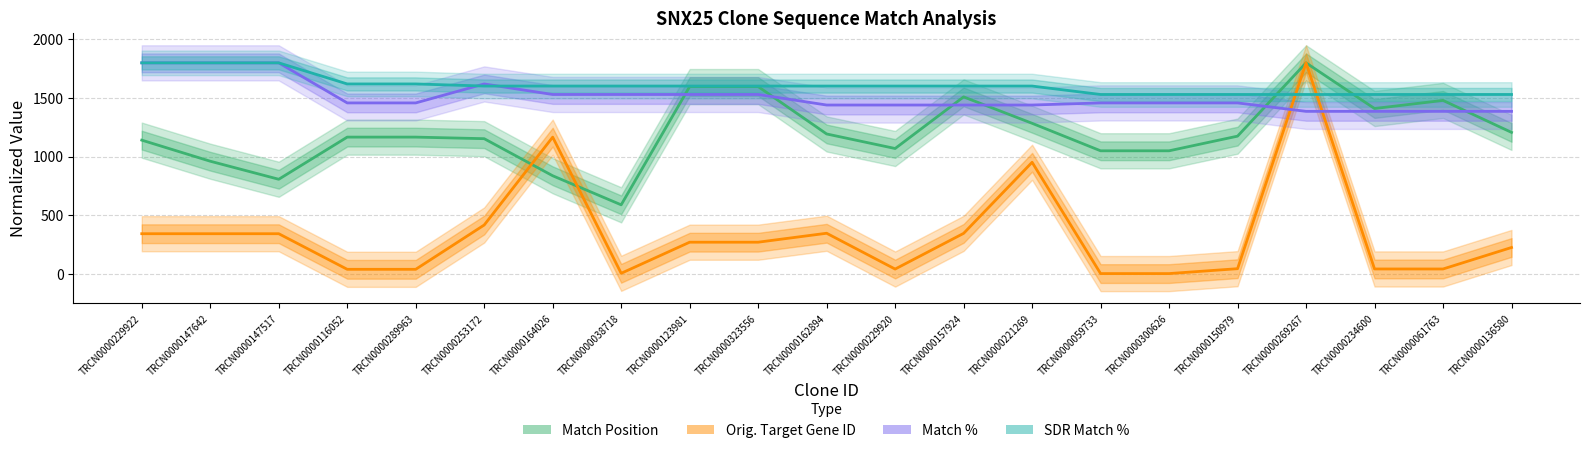

Where does the Orig. Target Gene ID series first go above 269?

TRCN0000229922